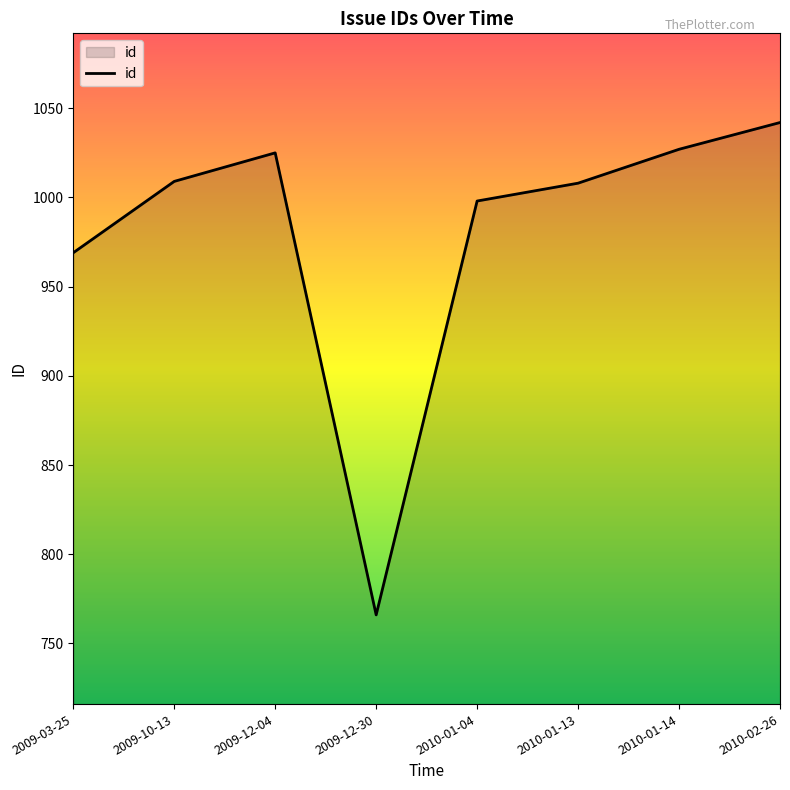

Is it true that the value at 2009-12-04 is 1844?

False